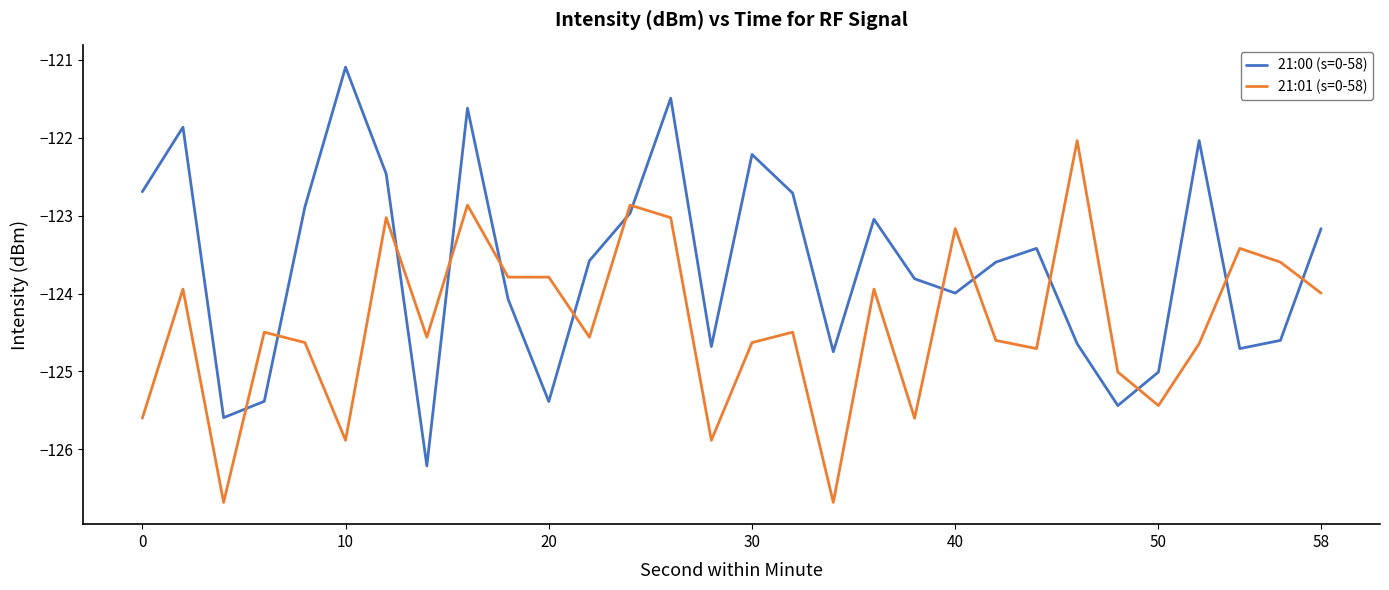

What is the difference between the maximum and minimum values in the 21:01 (s=0-58) series?

4.6